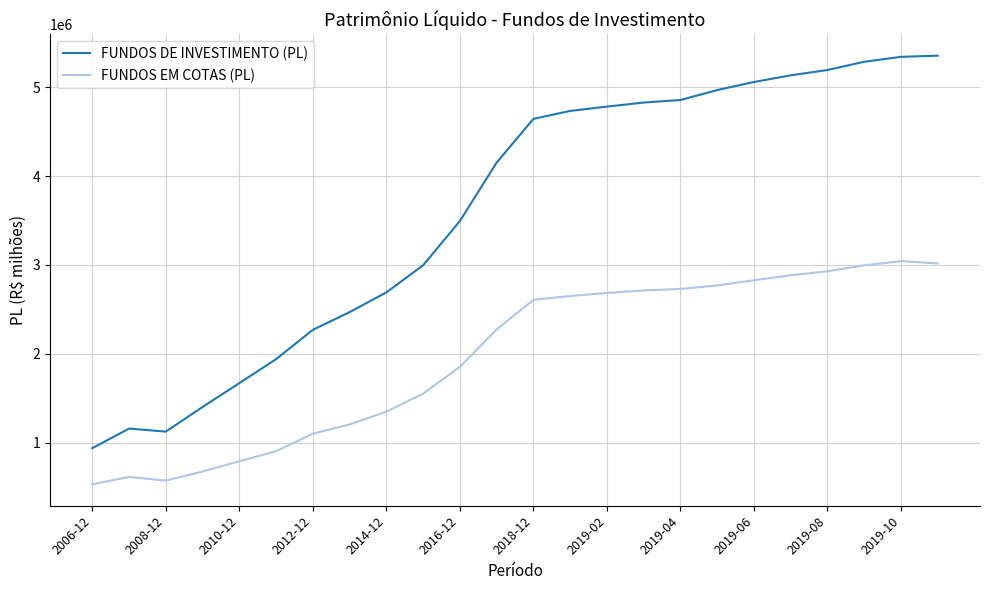

What is the highest value of the FUNDOS EM COTAS (PL) series?

3043310.5